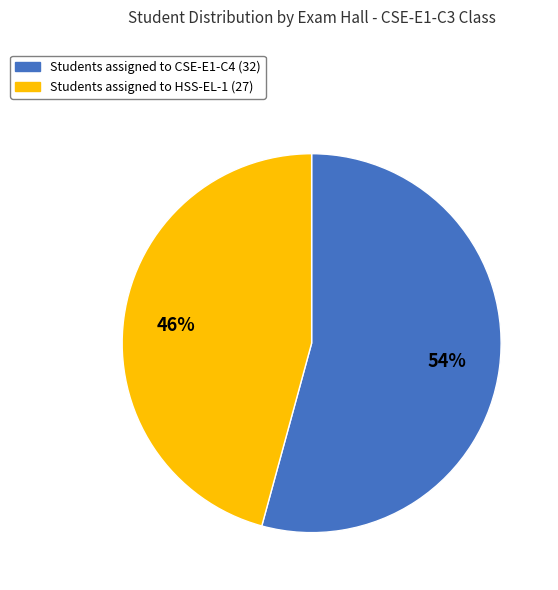

To the nearest percent, what is the average slice percentage?

50%